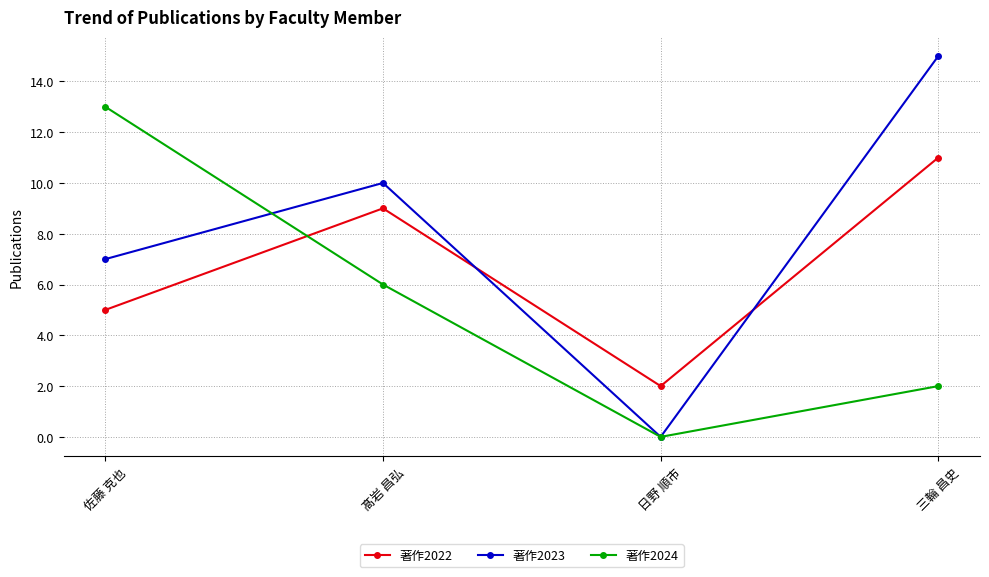

The 著作2023 series shows 5 at 三輪 昌史. True or false?

False